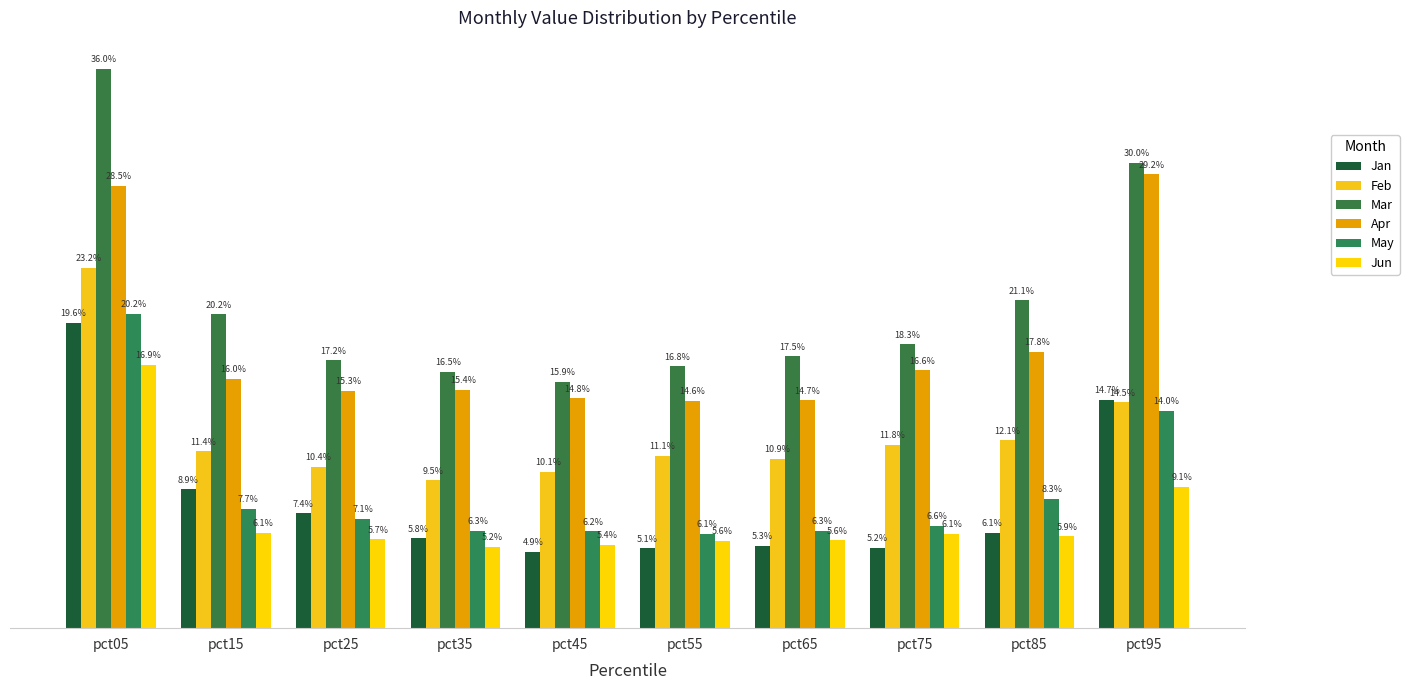

Which label corresponds to the largest value in the chart?

pct05